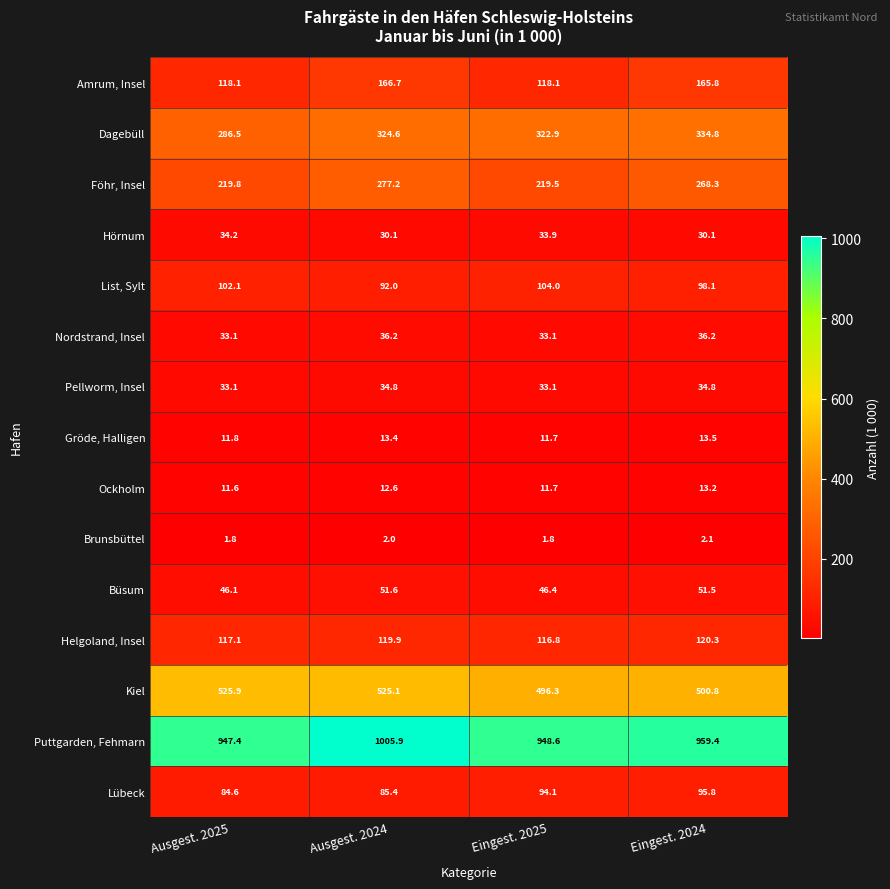

Which series changed the most between Eingest. 2025 and Eingest. 2024?

Föhr, Insel